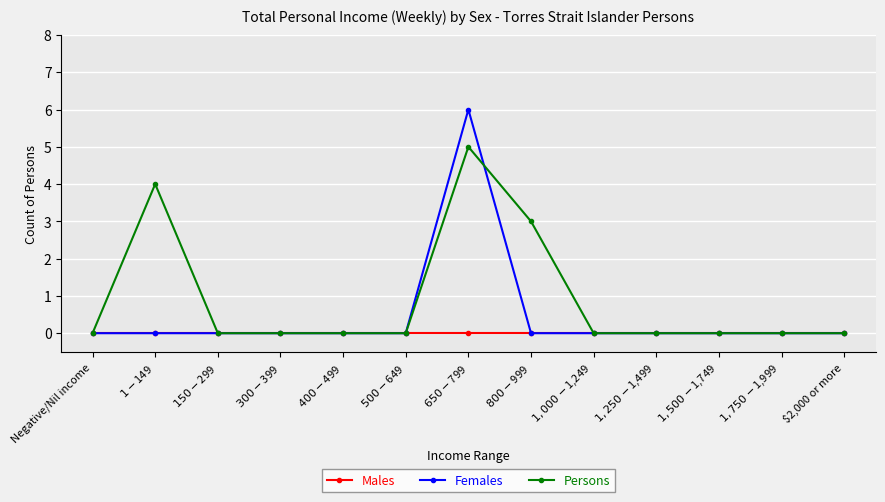

What is the value of the Females point at the 7th from the left?

6